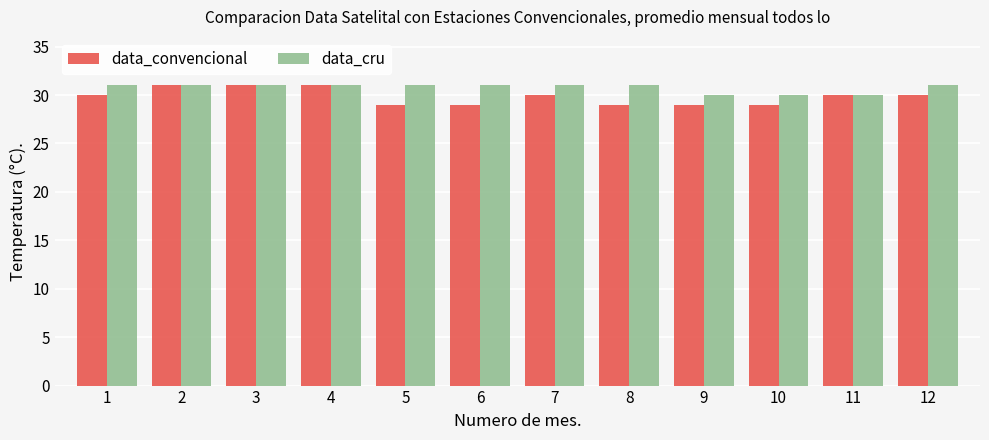

The data_cru series shows 31 at 12. True or false?

True